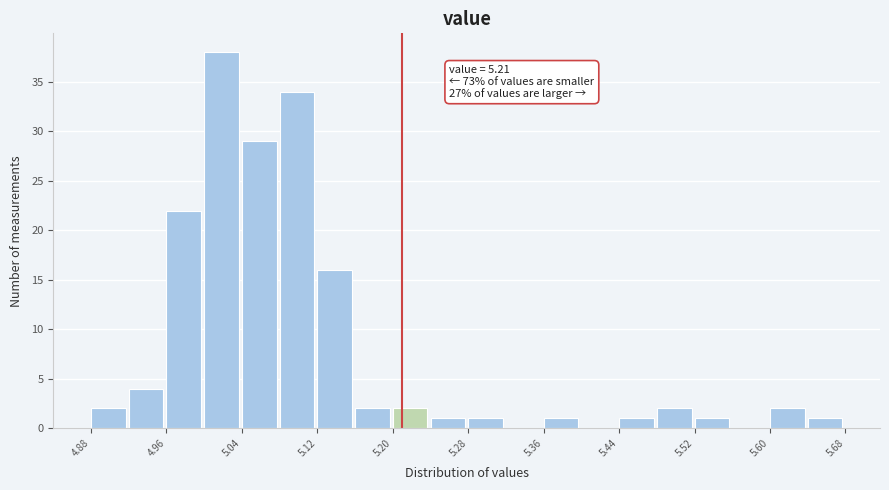

Which range on the x-axis has the tallest bar?

5.00 to 5.04